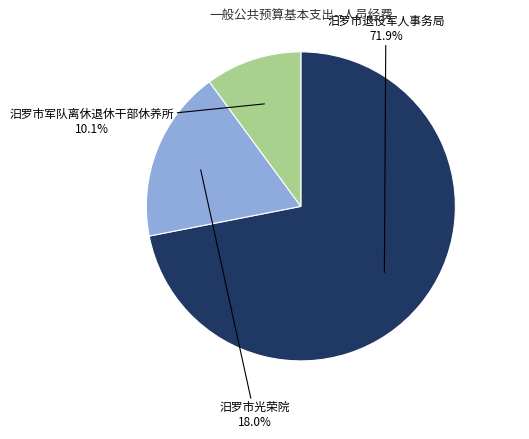

Does any single category account for the majority?

Yes